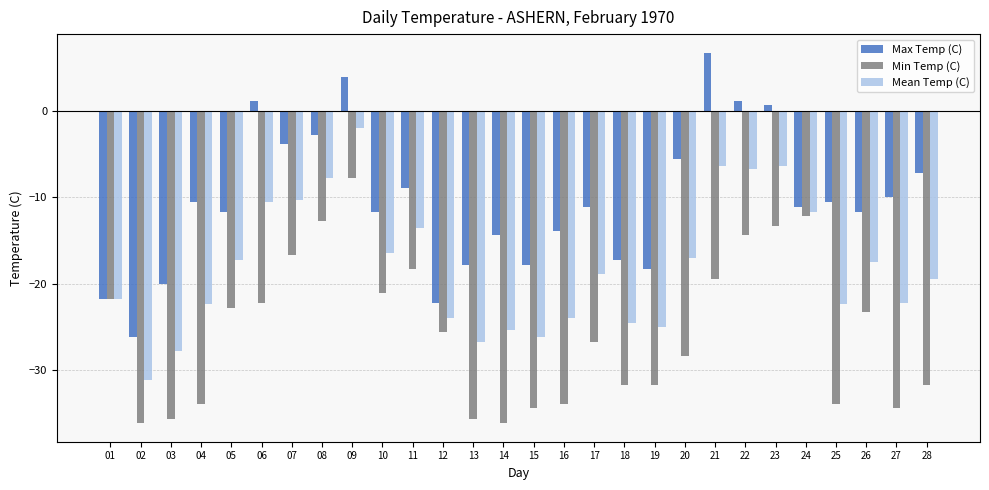

What is the sum of the Min Temp (C) values at 22 and 07?

-31.1